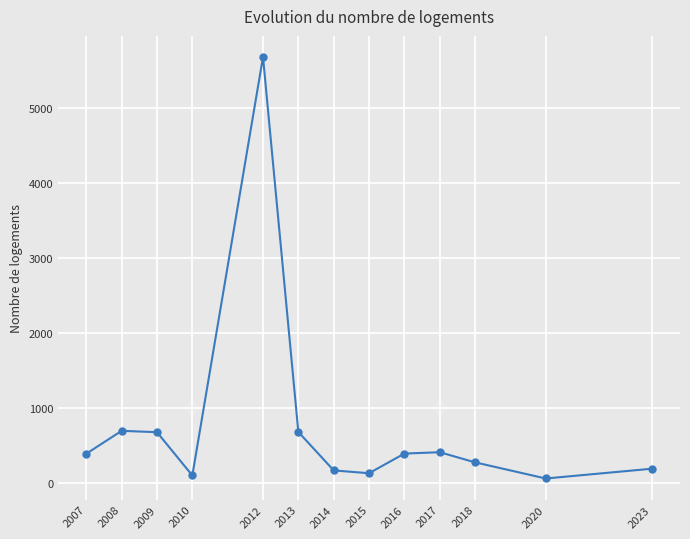

Is it true that the value at 2017 is 410.0?

True